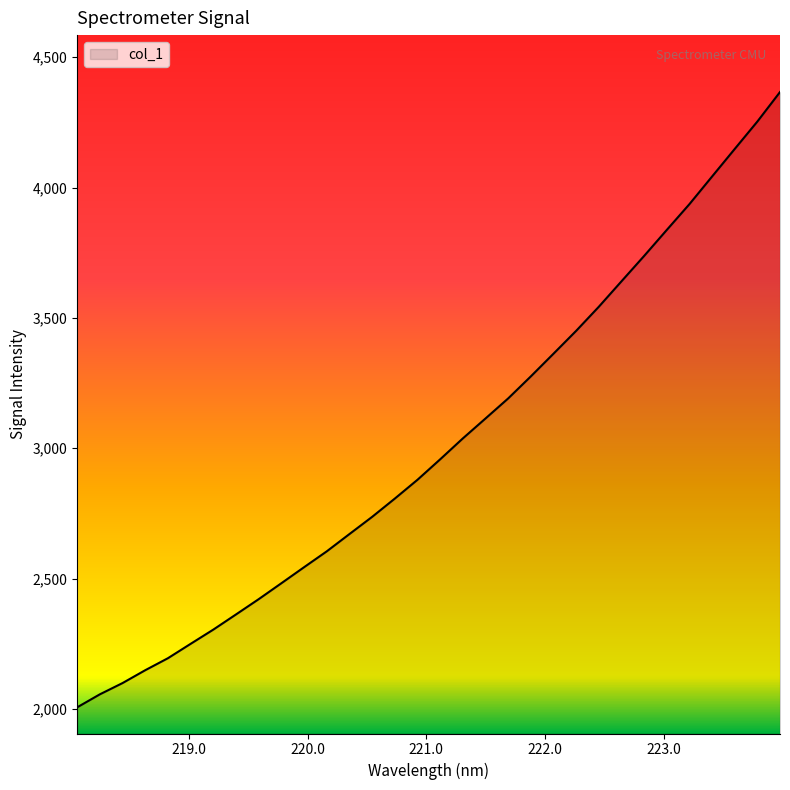

What is the minimum value shown in the chart?

2006.5